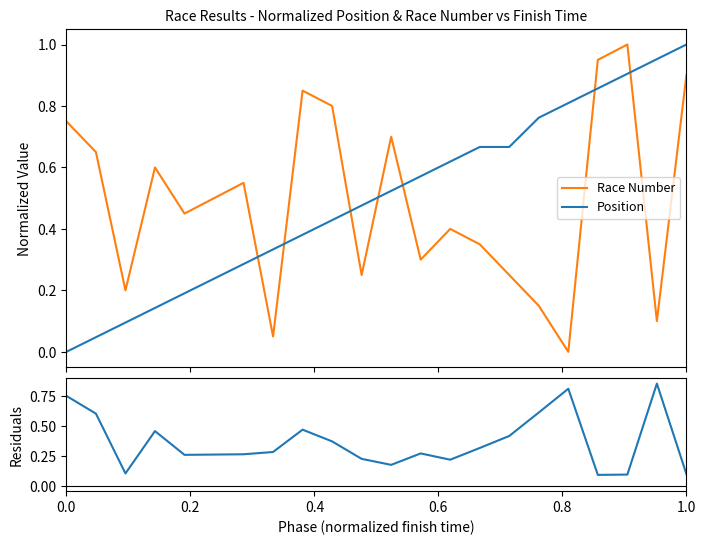

List the series in order of their peak value, highest first.

Race Number, Position, Residuals